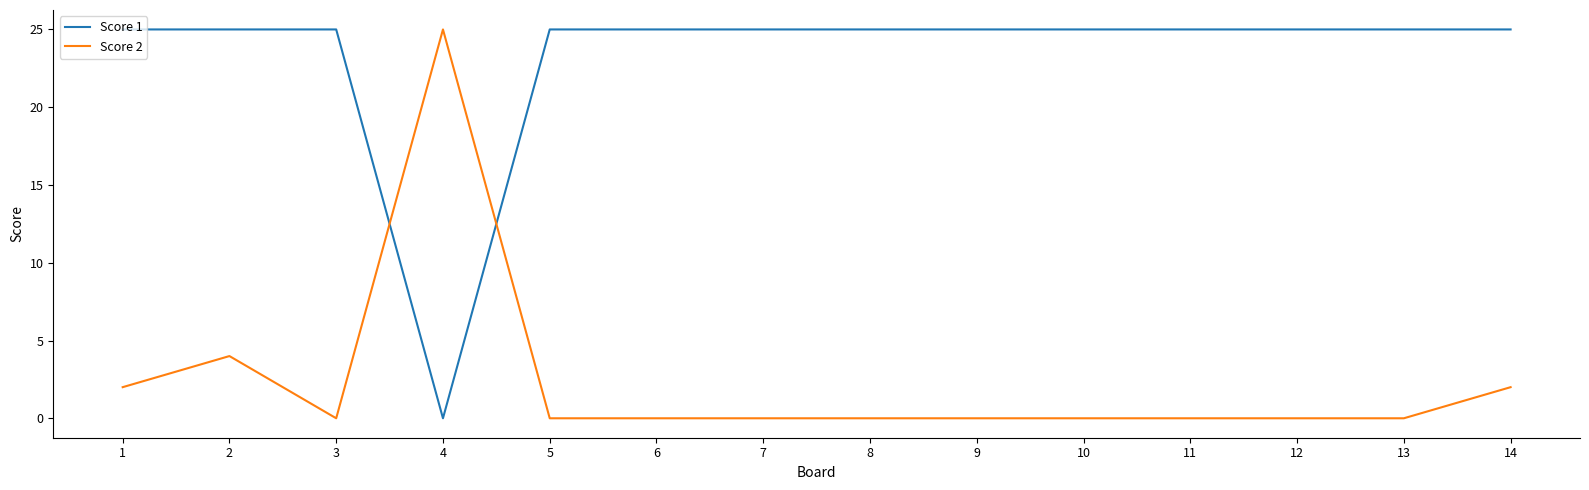

What is the average value of the Score 2 series?

2